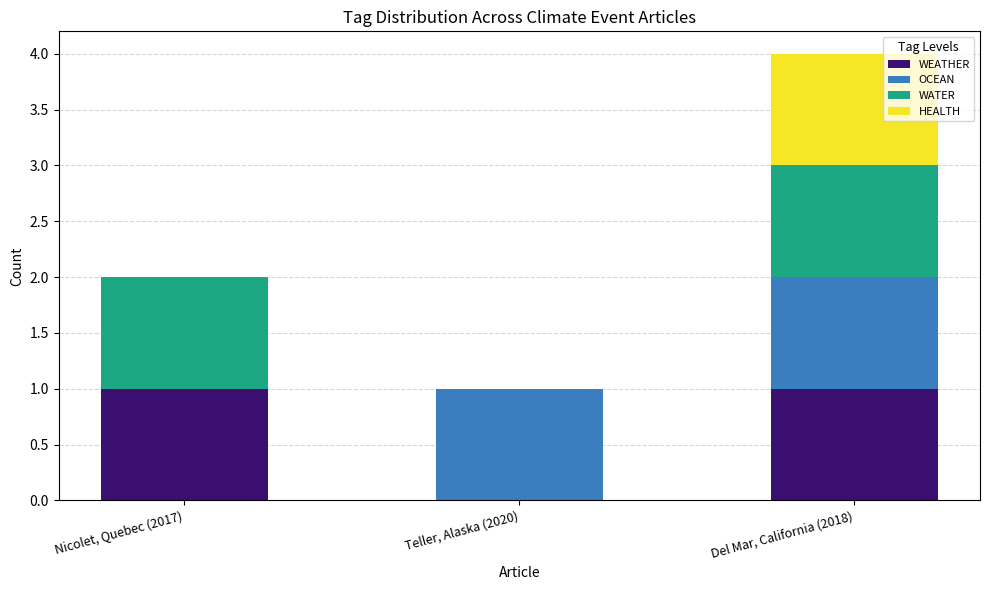

Is it true that WEATHER equals 1 at Nicolet, Quebec (2017)?

True